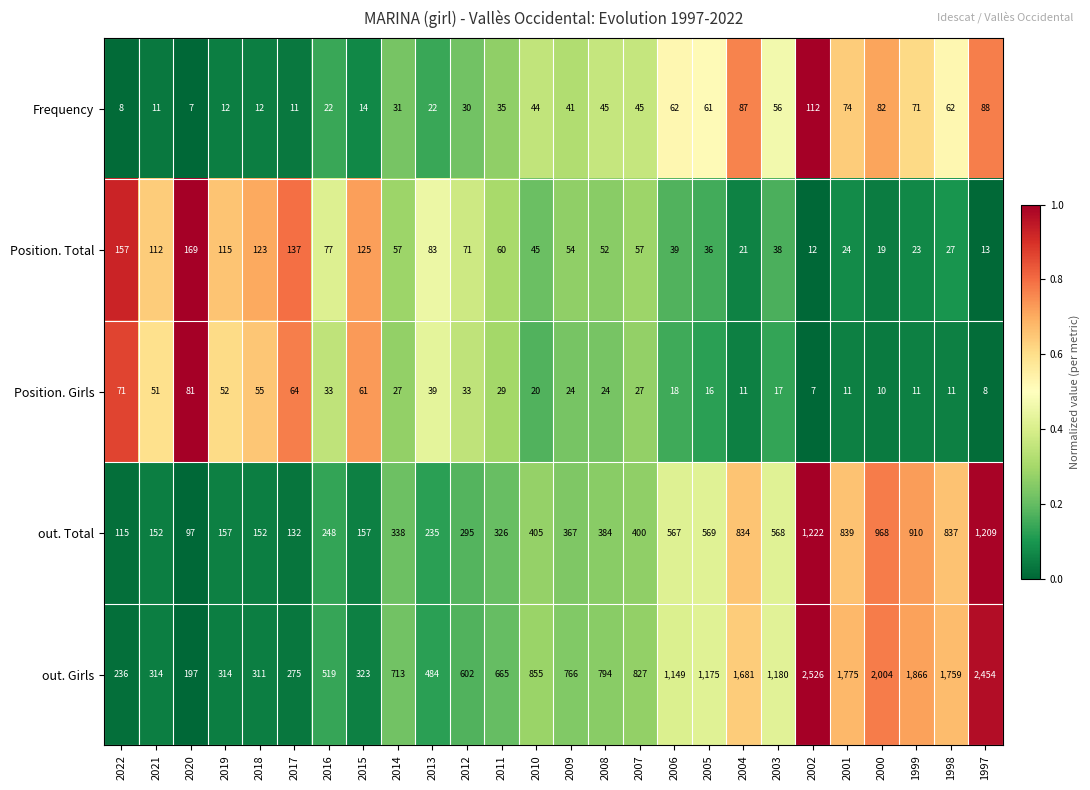

At which category is the sum across all series the highest?

2002